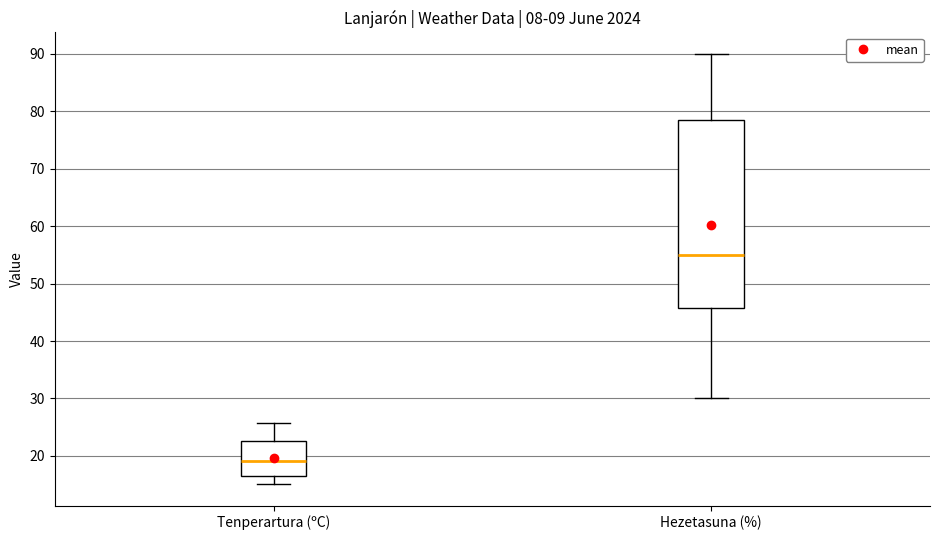

Which box is the tallest, from its lower edge to its upper edge?

Hezetasuna (%)